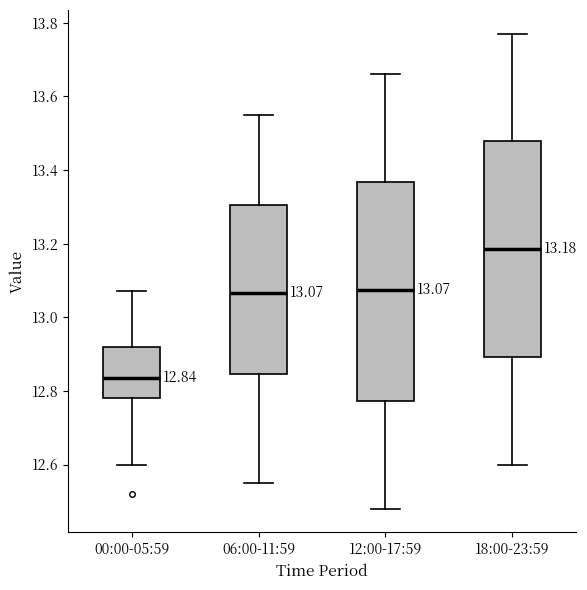

Which box's median line is the lowest?

00:00-05:59